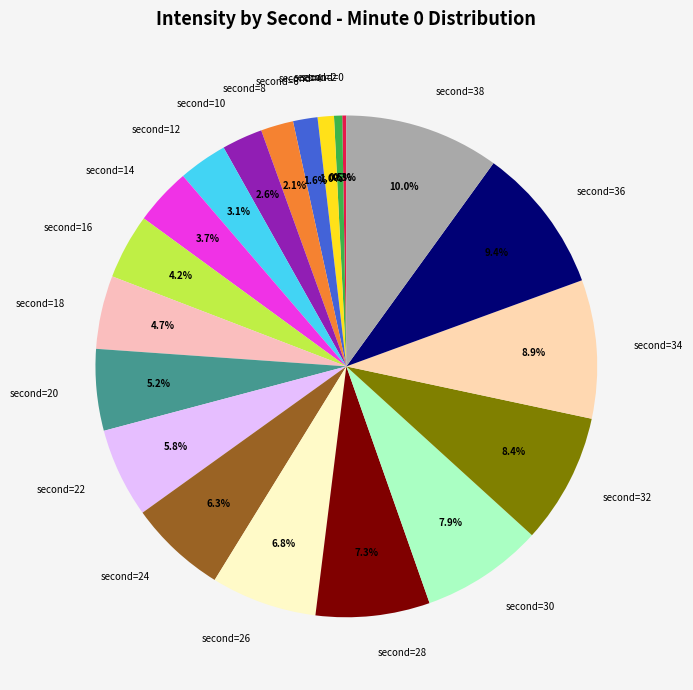

Is there a majority slice in this chart?

No